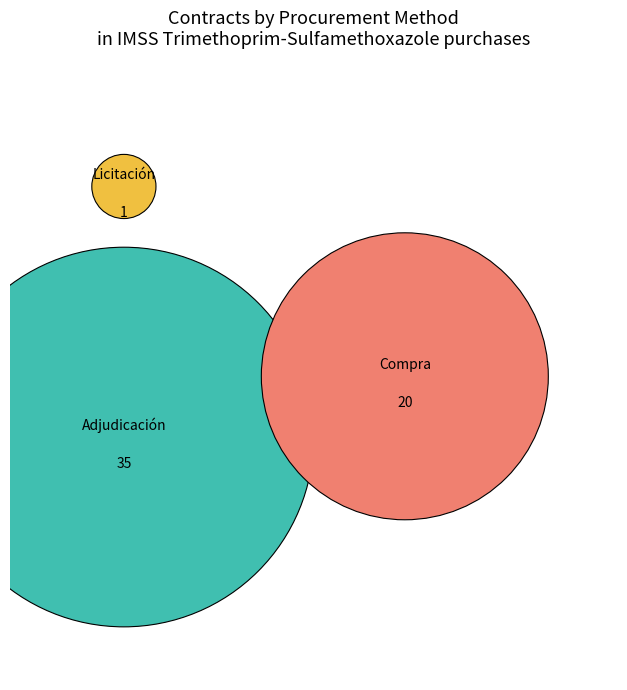

Combined, do Licitación pública and Compra emergente en unidades de servicio account for over 50%?

No